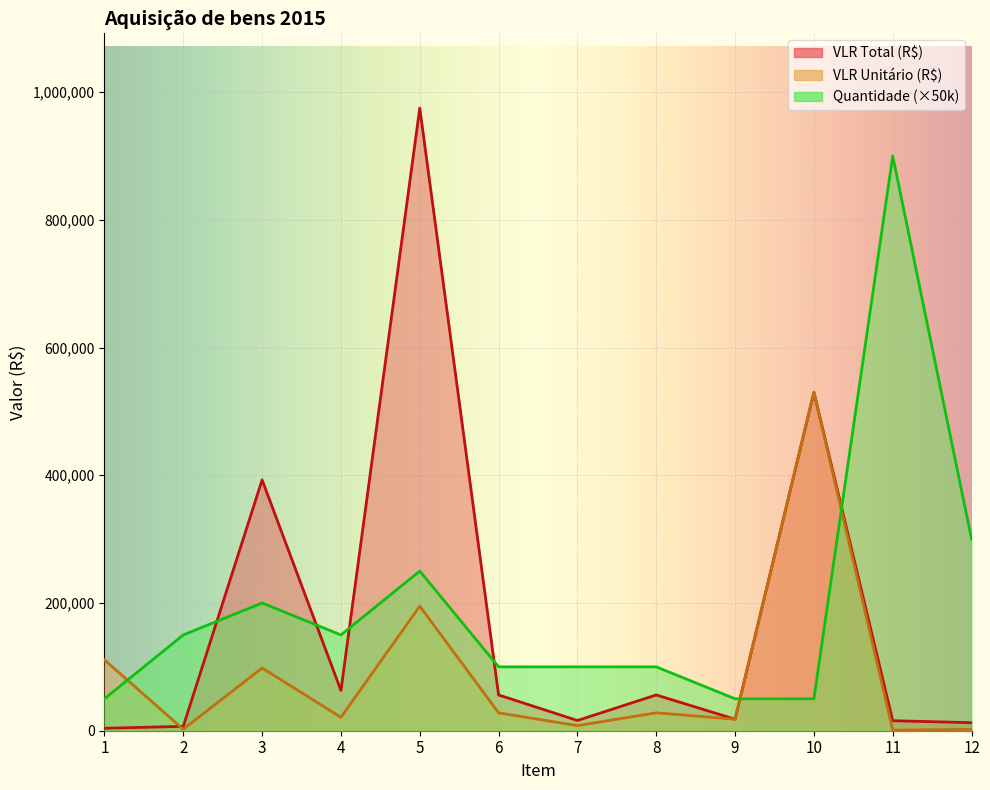

The VLR Total (R$) series shows 975000.0 at 5. True or false?

True